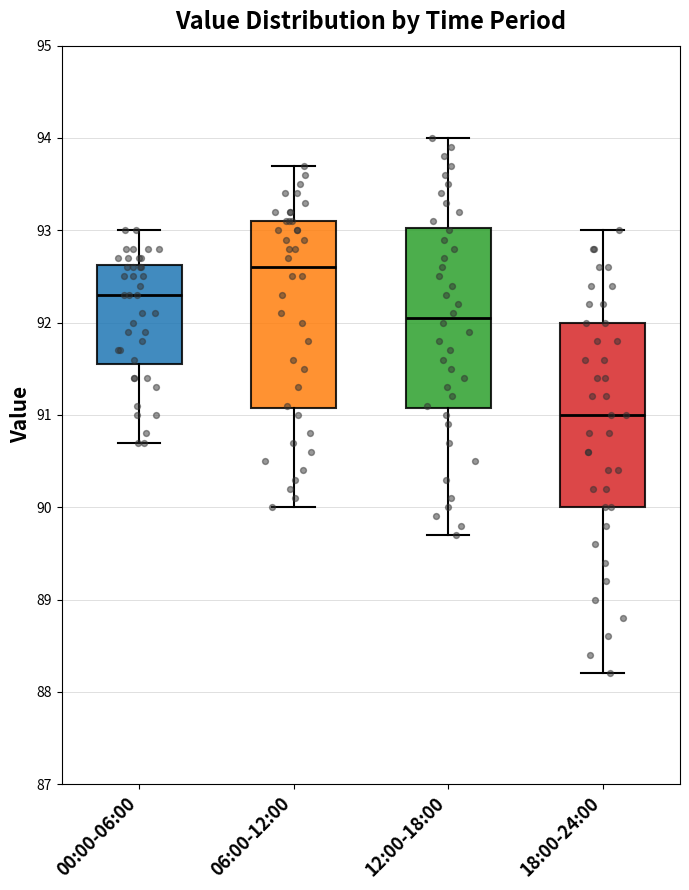

Reading left to right, transcribe this box plot: for each box, give where its median line is, the range the box spans, and where its two whiskers end, as read against the y-axis. The values are not printed on the chart, so give them approximately, as read against the axis.

00:00-06:00: median 92.3, box 91.6 to 92.6, whiskers 90.7 to 93.0
06:00-12:00: median 92.6, box 91.1 to 93.1, whiskers 90.0 to 93.7
12:00-18:00: median 92.1, box 91.1 to 93.0, whiskers 89.7 to 94.0
18:00-24:00: median 91.0, box 90.0 to 92.0, whiskers 88.2 to 93.0